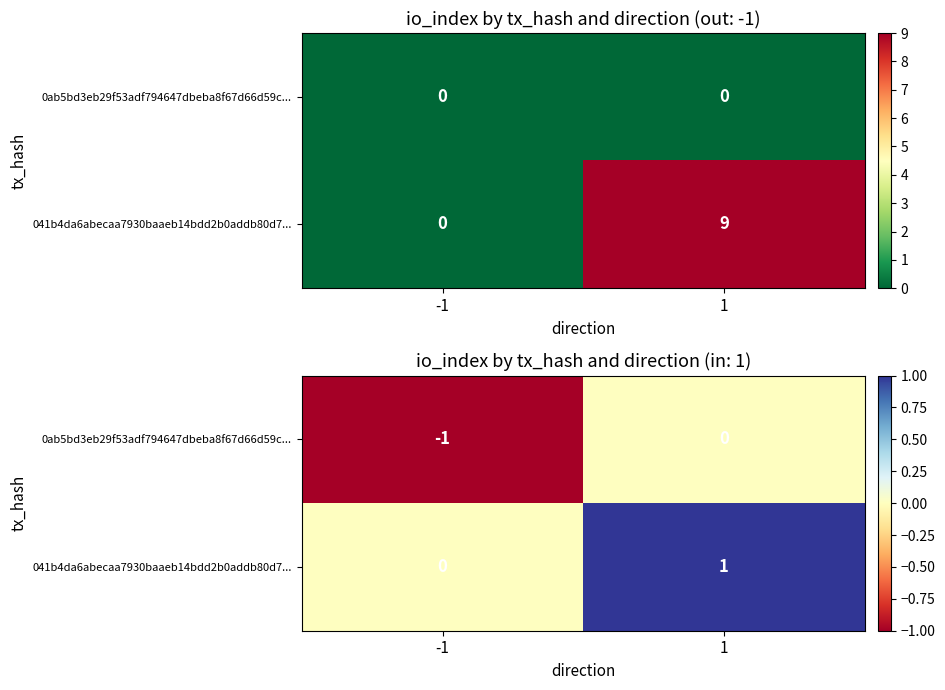

Where is 0ab5bd3eb29f53adf794647dbeba8f67d66d59c... nearest to the value 0?

1